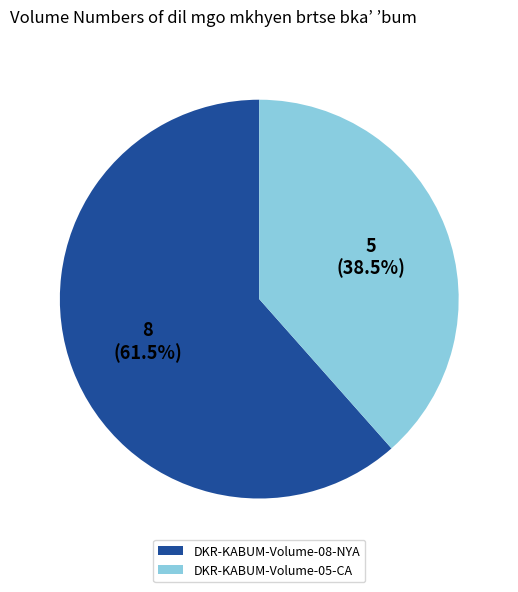

Rank the categories by value from lowest to highest.

DKR-KABUM-Volume-05-CA, DKR-KABUM-Volume-08-NYA